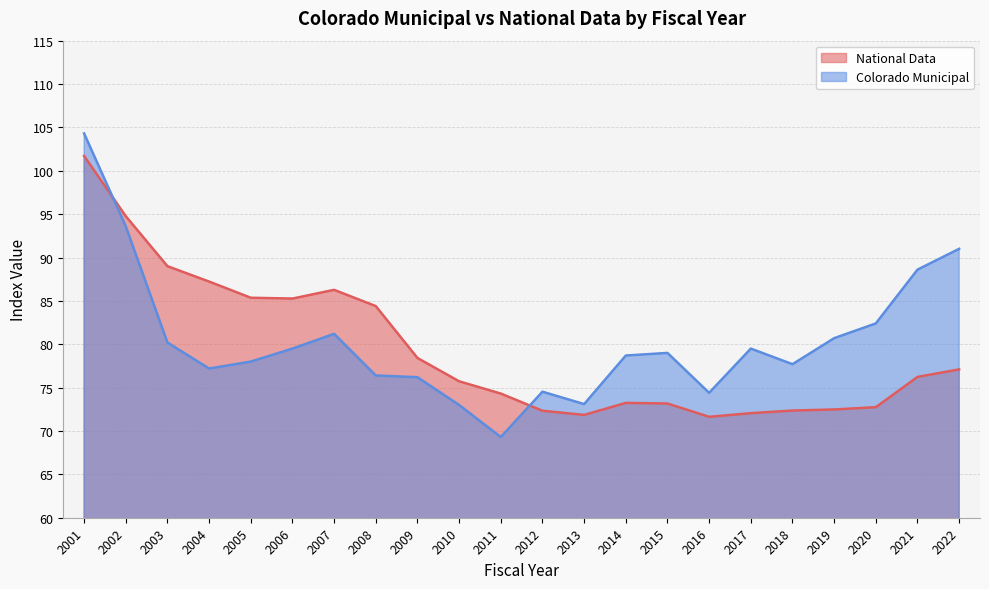

Reading left to right, transcribe all the data shown in this chart.

National Data: 2001=101.7	2002=94.8	2003=89.0	2004=87.2	2005=85.4	2006=85.3	2007=86.3	2008=84.4	2009=78.4	2010=75.7	2011=74.3	2012=72.3	2013=71.9	2014=73.2	2015=73.2	2016=71.6	2017=72.1	2018=72.4	2019=72.5	2020=72.7	2021=76.2	2022=77.1
Colorado Municipal: 2001=104.3	2002=93.6	2003=80.2	2004=77.2	2005=78.0	2006=79.5	2007=81.2	2008=76.4	2009=76.2	2010=73.0	2011=69.3	2012=74.5	2013=73.1	2014=78.7	2015=79.0	2016=74.4	2017=79.5	2018=77.7	2019=80.7	2020=82.4	2021=88.6	2022=91.0